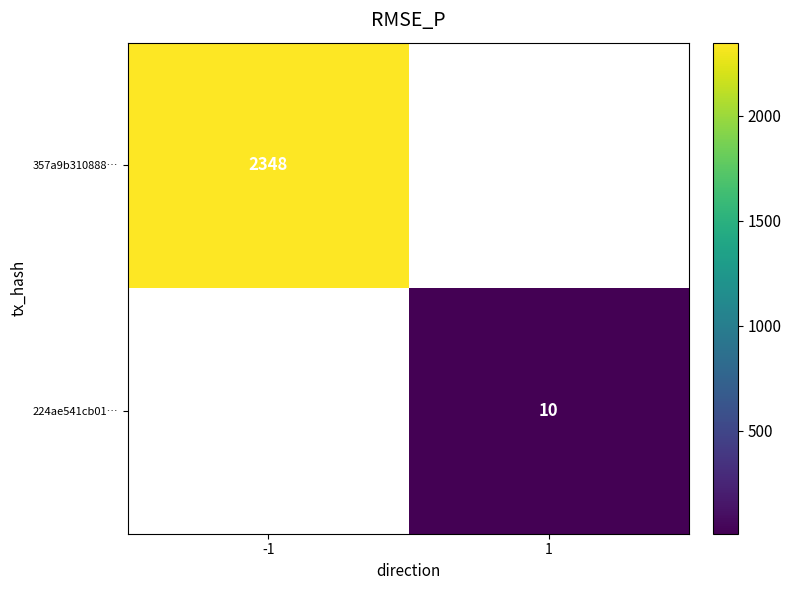

True or false: 357a9b310888… has a value of 2348 at -1.

True